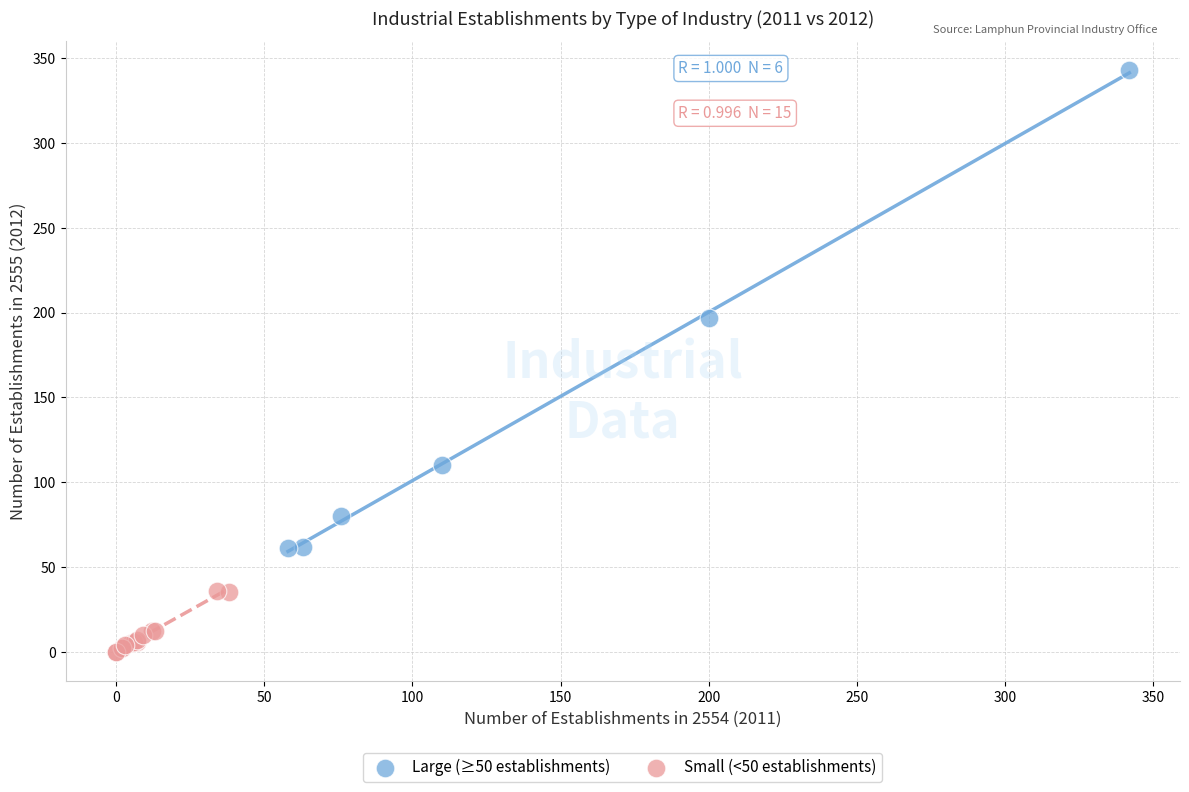

Which series reaches the maximum Y coordinate?

Large (≥50 establishments)